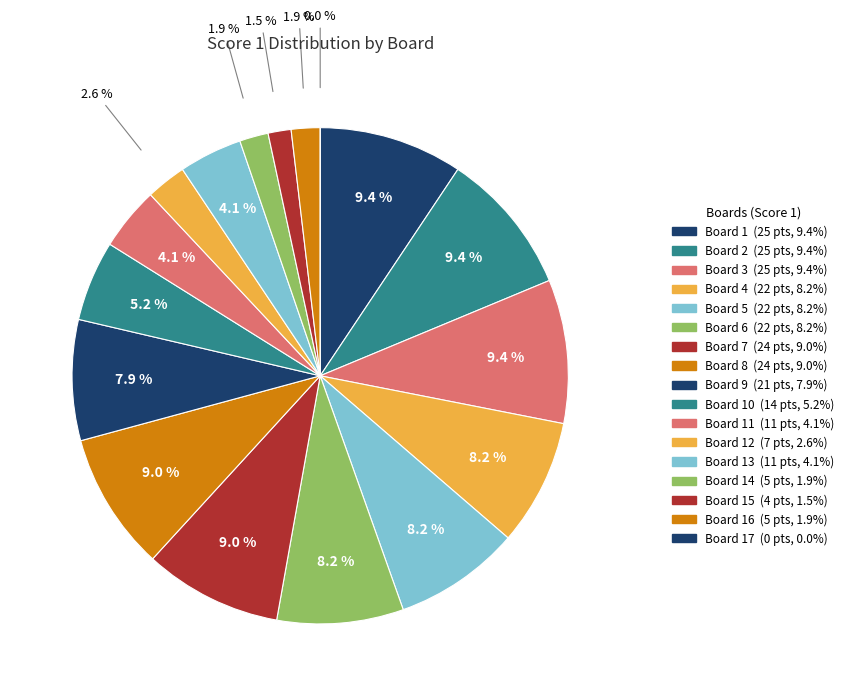

How many segments does this pie chart have?

17